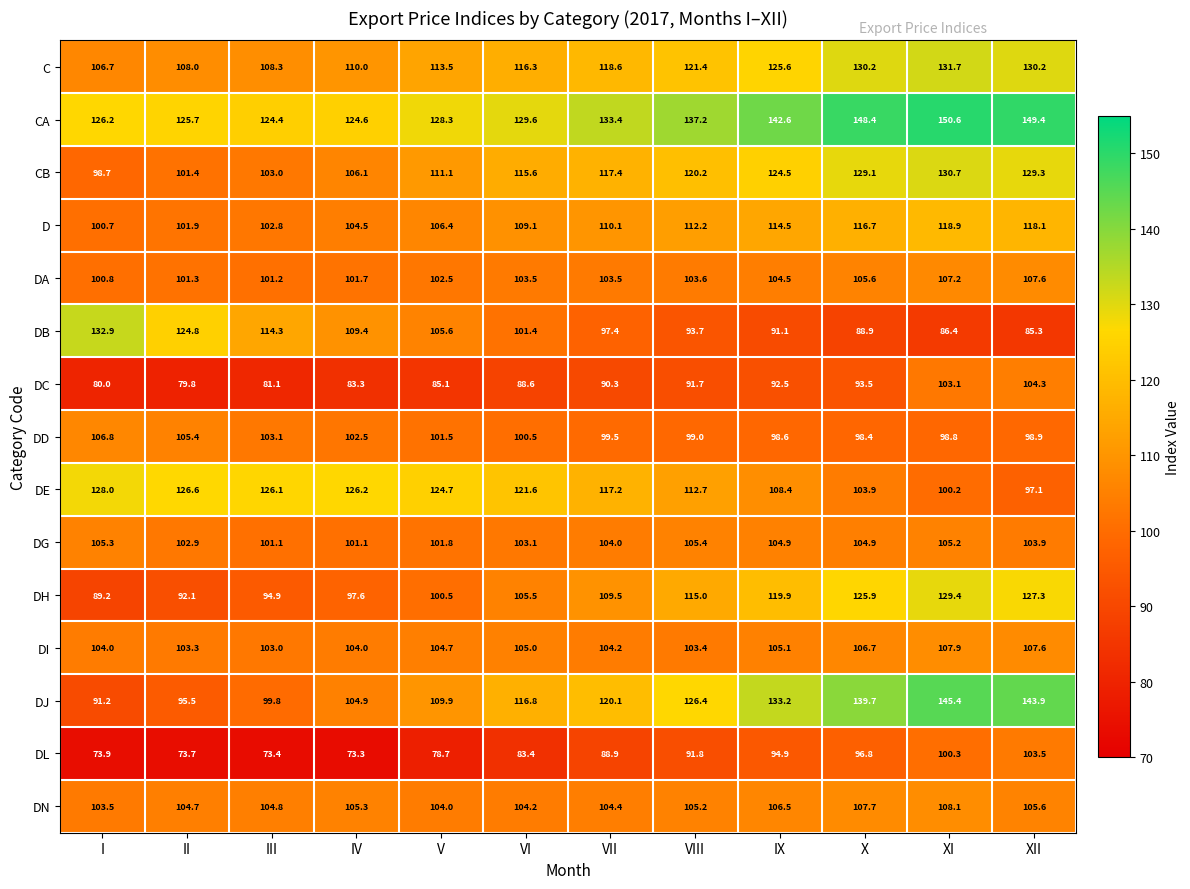

What is the minimum value for DG?

101.1